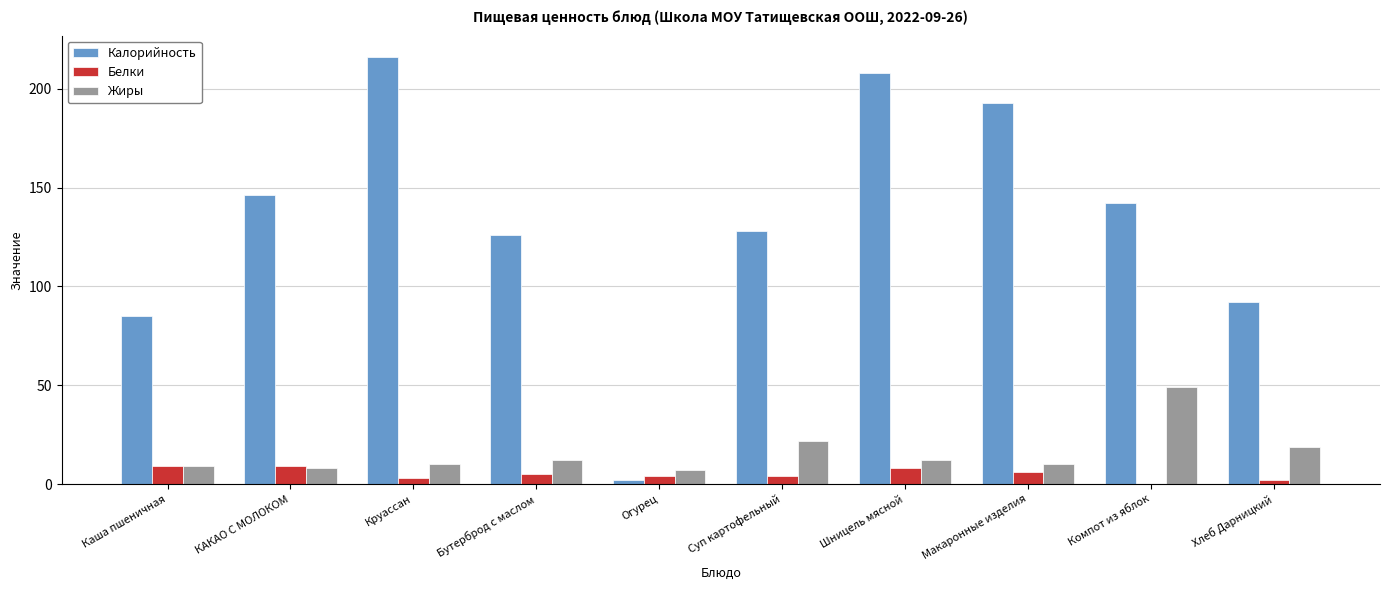

Where does the Белки series first go above 5?

Каша пшеничная